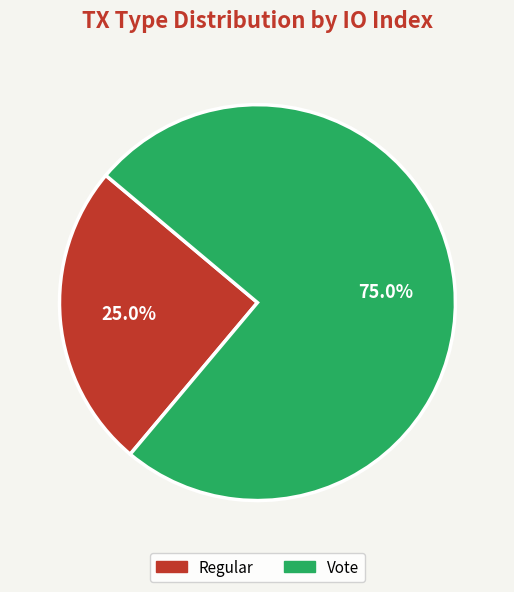

What is the majority slice?

Vote